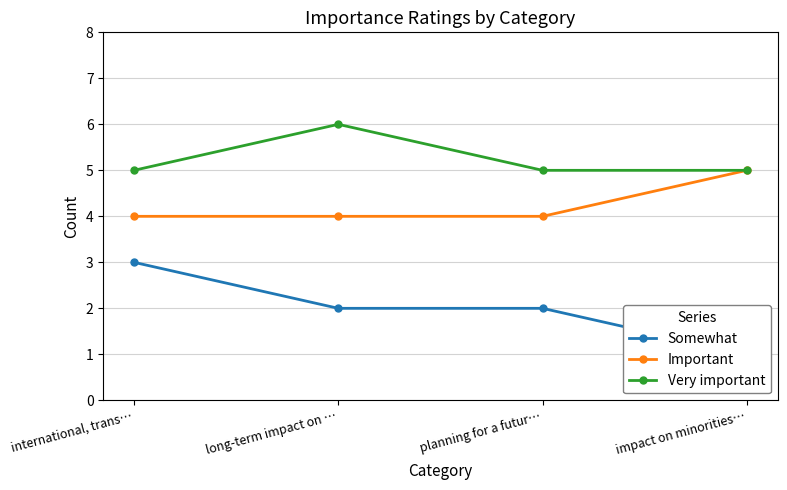

List the series in order of their peak value, lowest first.

Somewhat, Important, Very important